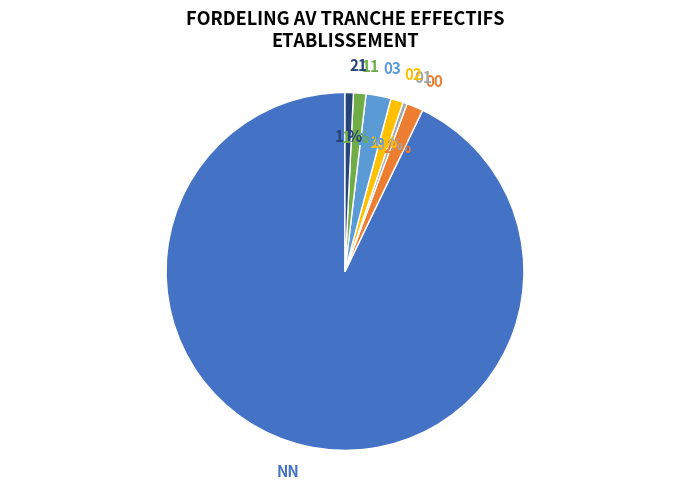

Which has a higher value, 00 or 01?

00